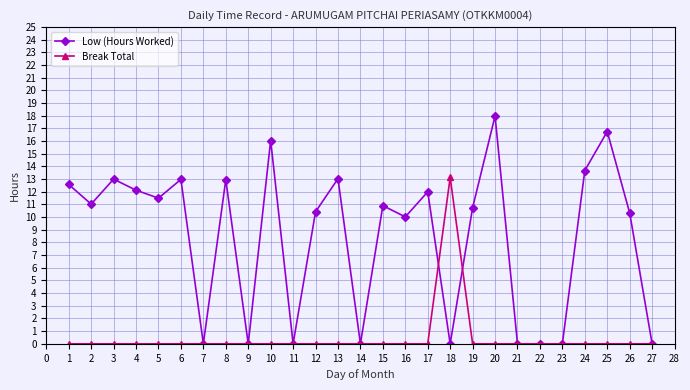

What is the value of the Low (Hours Worked) point at the 26th from the left?

10.3